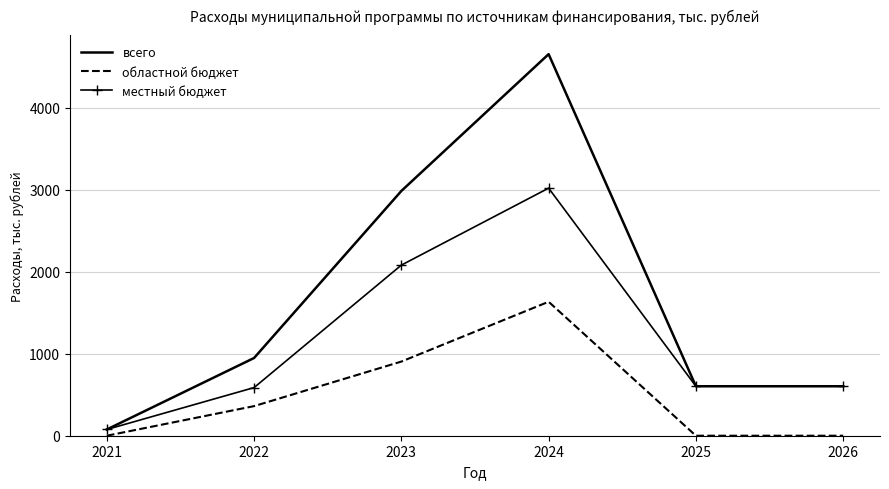

Rank the series by their average value, from lowest to highest.

областной бюджет, местный бюджет, всего